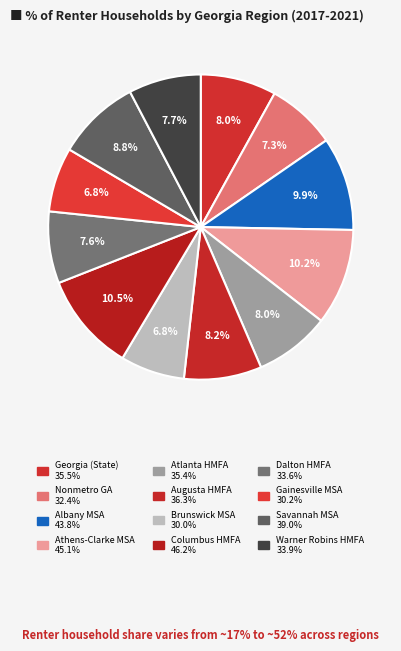

To the nearest percent, what percentage of the pie is Atlanta HMFA?

8%